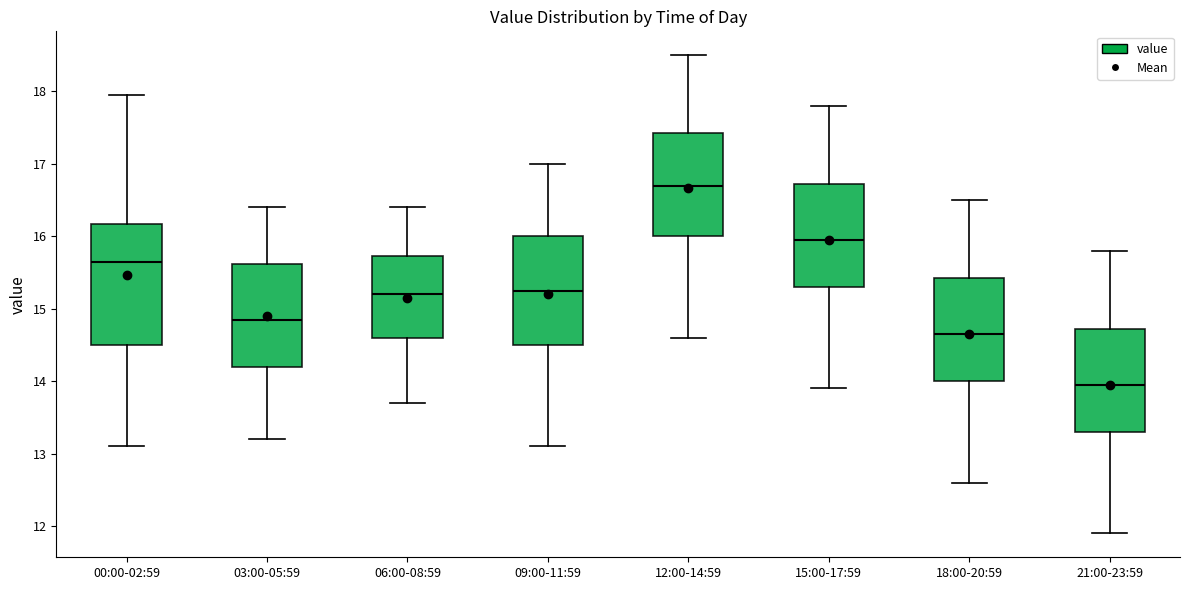

Reading left to right, read every box against the y-axis: the position of its median line, the range the box covers, and the ends of its whiskers. The values are not printed on the chart, so give them approximately, as read against the axis.

00:00-02:59: median 15.6, box 14.5 to 16.2, whiskers 13.1 to 18.0
03:00-05:59: median 14.9, box 14.2 to 15.6, whiskers 13.2 to 16.4
06:00-08:59: median 15.2, box 14.6 to 15.7, whiskers 13.7 to 16.4
09:00-11:59: median 15.3, box 14.5 to 16.0, whiskers 13.1 to 17.0
12:00-14:59: median 16.7, box 16.0 to 17.4, whiskers 14.6 to 18.5
15:00-17:59: median 16.0, box 15.3 to 16.7, whiskers 13.9 to 17.8
18:00-20:59: median 14.7, box 14.0 to 15.4, whiskers 12.6 to 16.5
21:00-23:59: median 14.0, box 13.3 to 14.7, whiskers 11.9 to 15.8